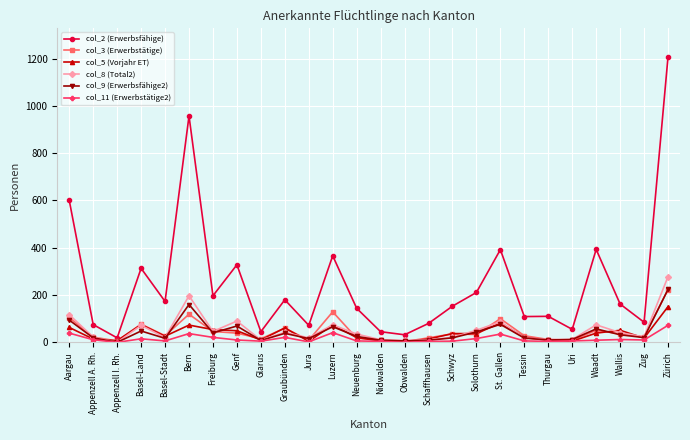

True or false: col_8 (Total2) has more than 2 interior local peaks.

True